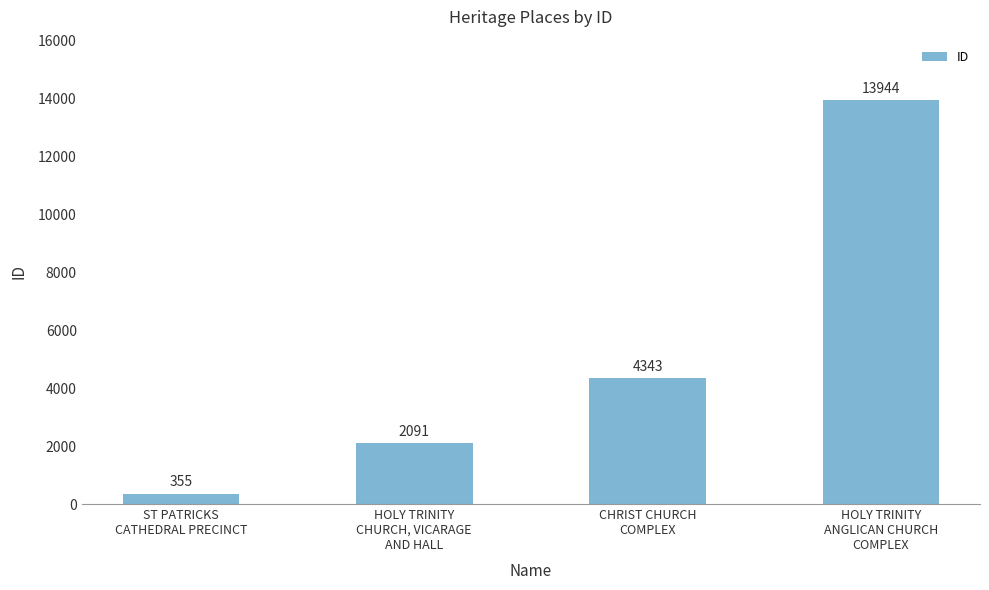

Approximately how many times larger is the value at ST PATRICKS
CATHEDRAL PRECINCT compared to HOLY TRINITY
CHURCH, VICARAGE
AND HALL?

0.2